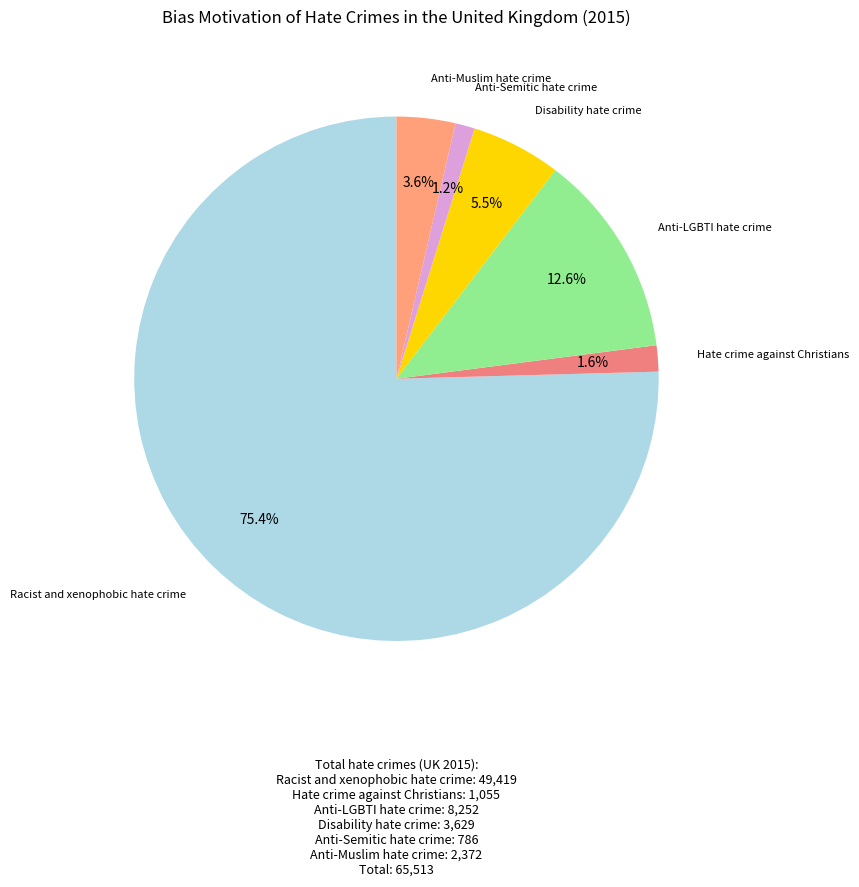

To the nearest percent, what is the difference between the largest and smallest slice percentages?

74%